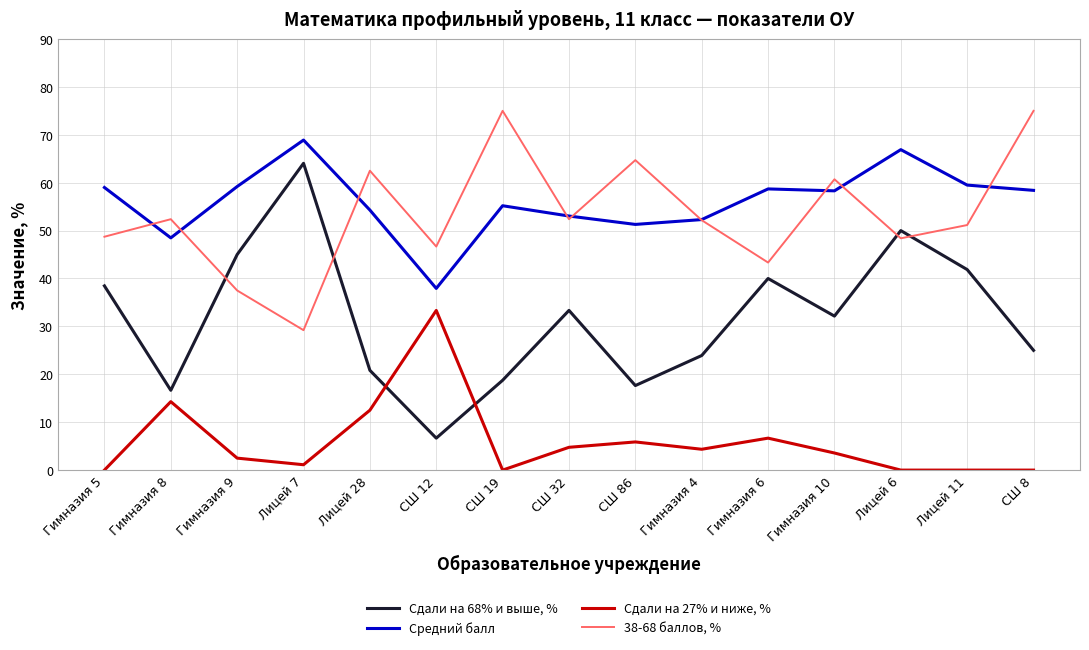

What is the total value across all series at Гимназия 6?

148.7